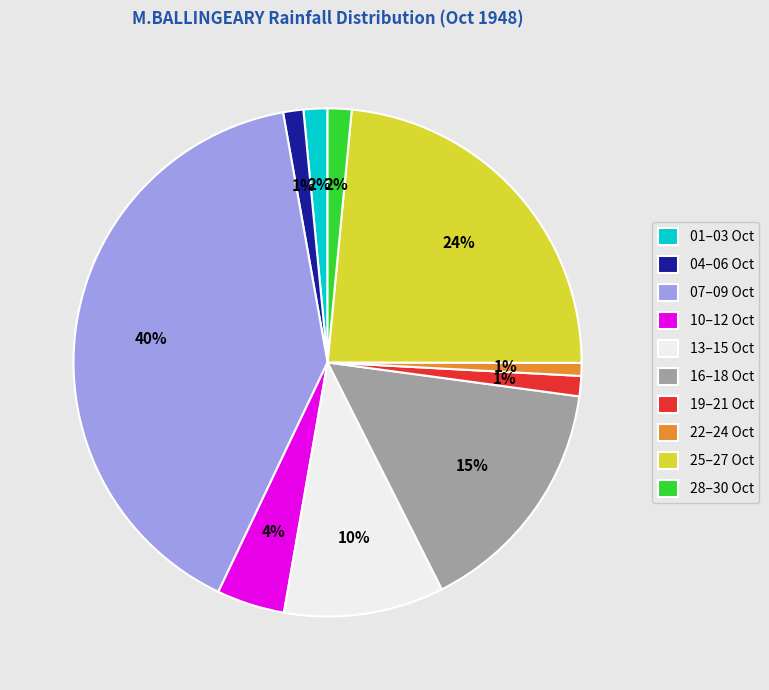

Which has a higher value, 25–27 Oct or 07–09 Oct?

07–09 Oct